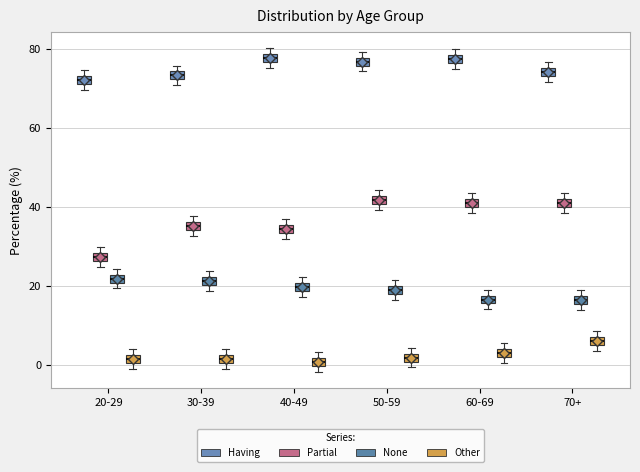

Where is the lower edge of the box for 70+ (Having) on the y-axis? The values are not printed on the chart, so give them approximately, as read against the axis.

74